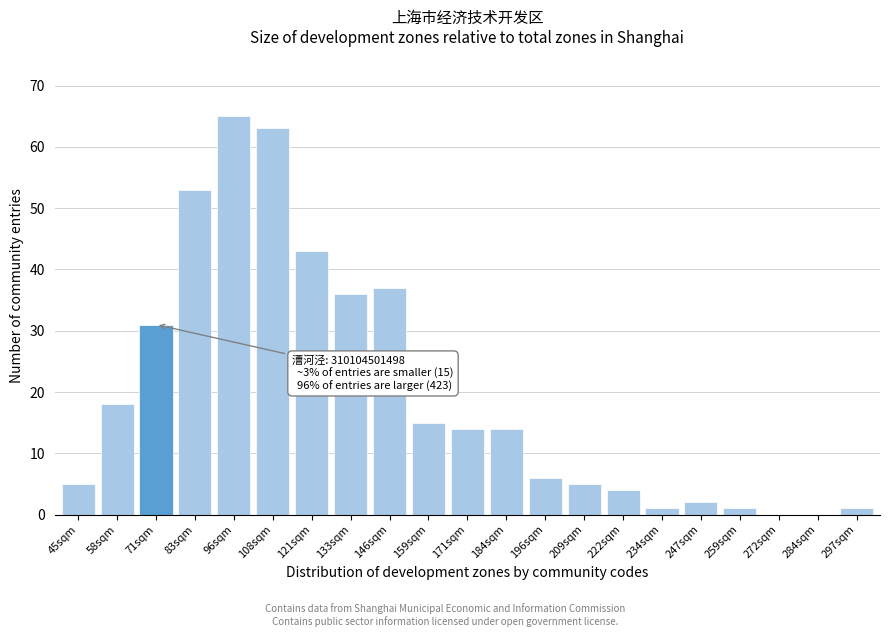

Reading right to left, extract all data points from this chart.

297sqm=1	284sqm=0	272sqm=0	259sqm=1	247sqm=2	234sqm=1	222sqm=4	209sqm=5	196sqm=6	184sqm=14	171sqm=14	159sqm=15	146sqm=37	133sqm=36	121sqm=43	108sqm=63	96sqm=65	83sqm=53	71sqm=31	58sqm=18	45sqm=5